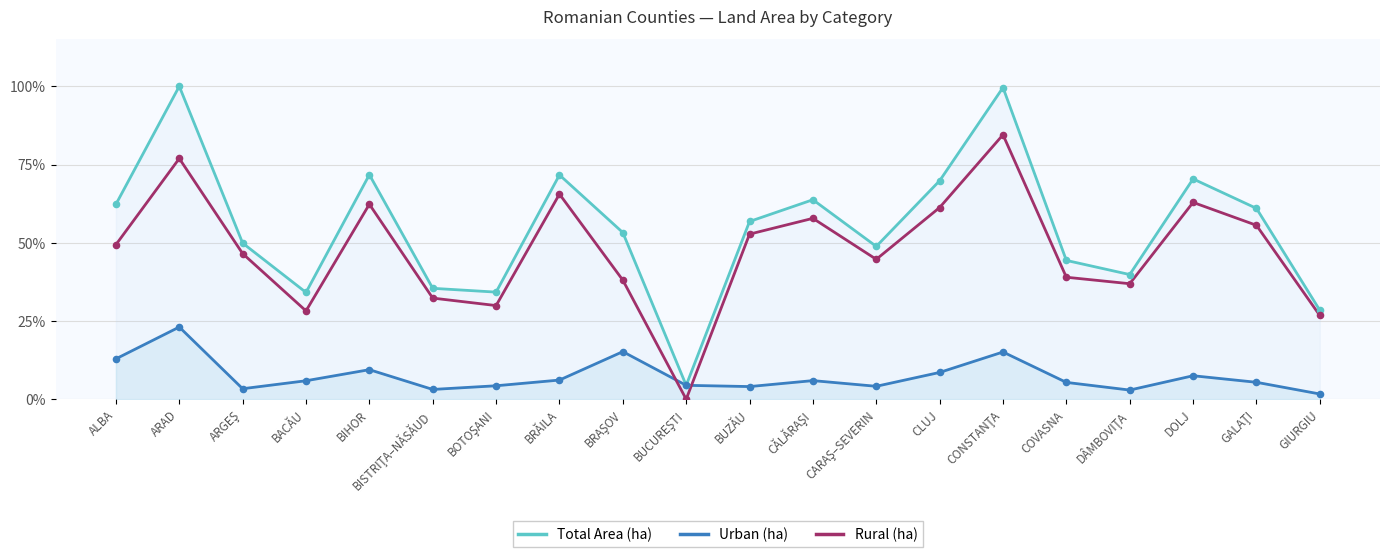

What is the total value across all series at GALAŢI?

1.2